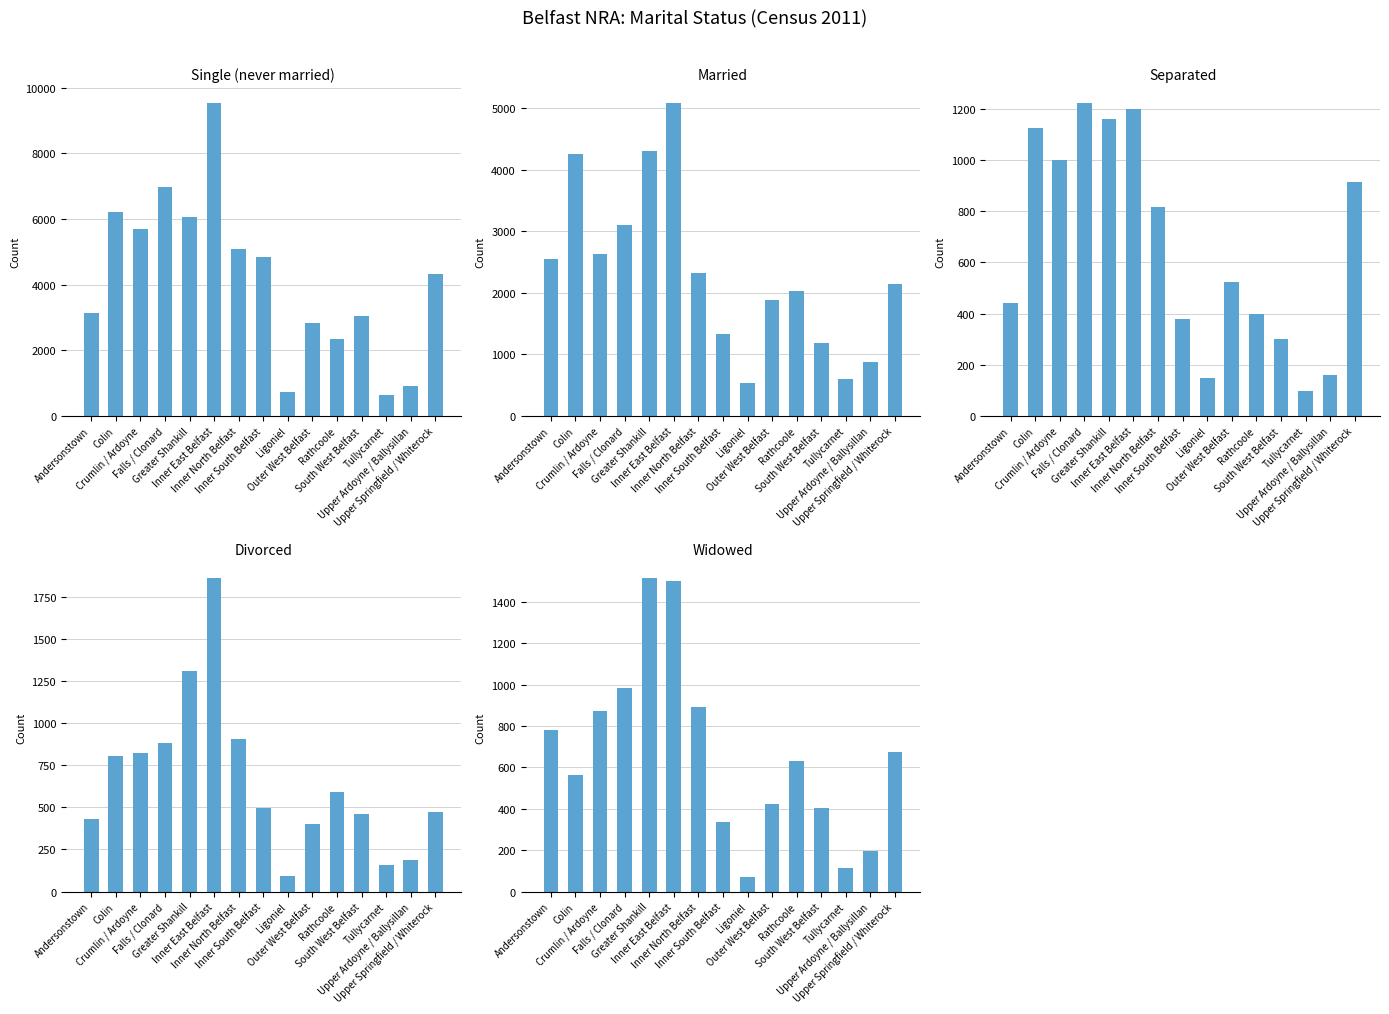

What is the label of the 1st bar from the right?

Upper Springfield / Whiterock